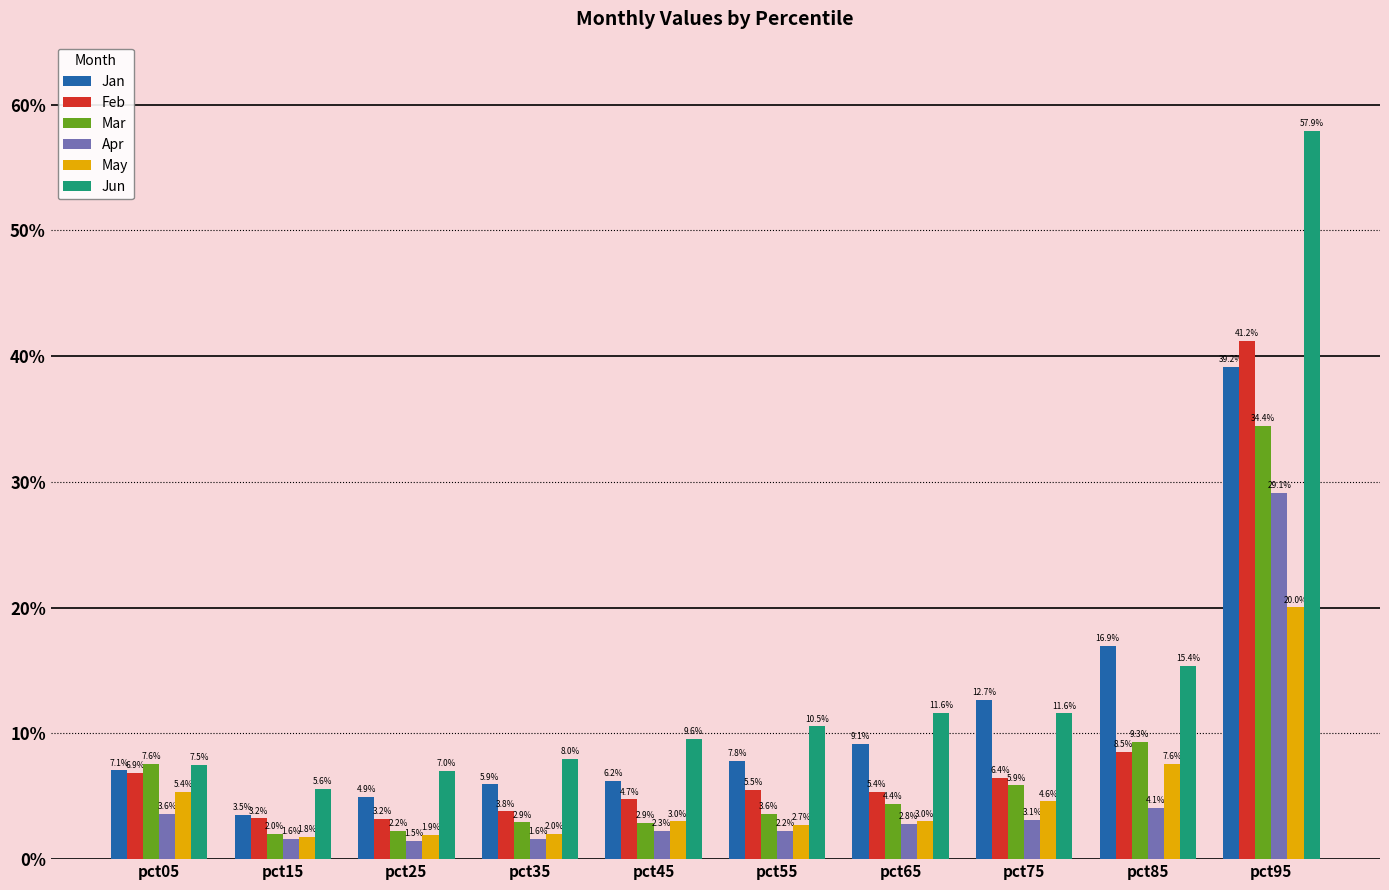

What are all the series names shown in the legend?

Jan, Feb, Mar, Apr, May, Jun